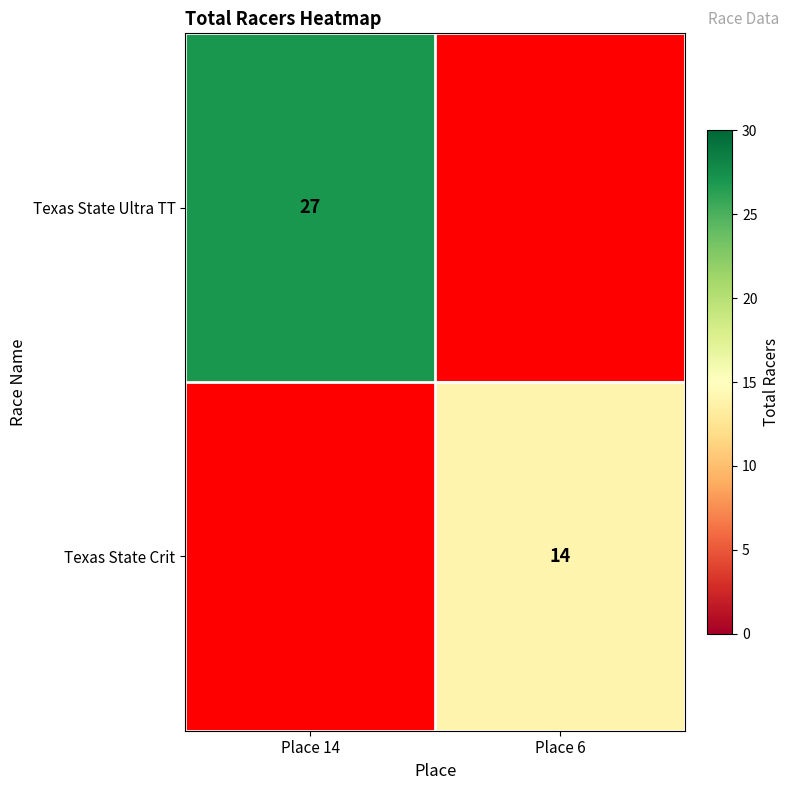

What is the maximum value shown in the chart?

27.0